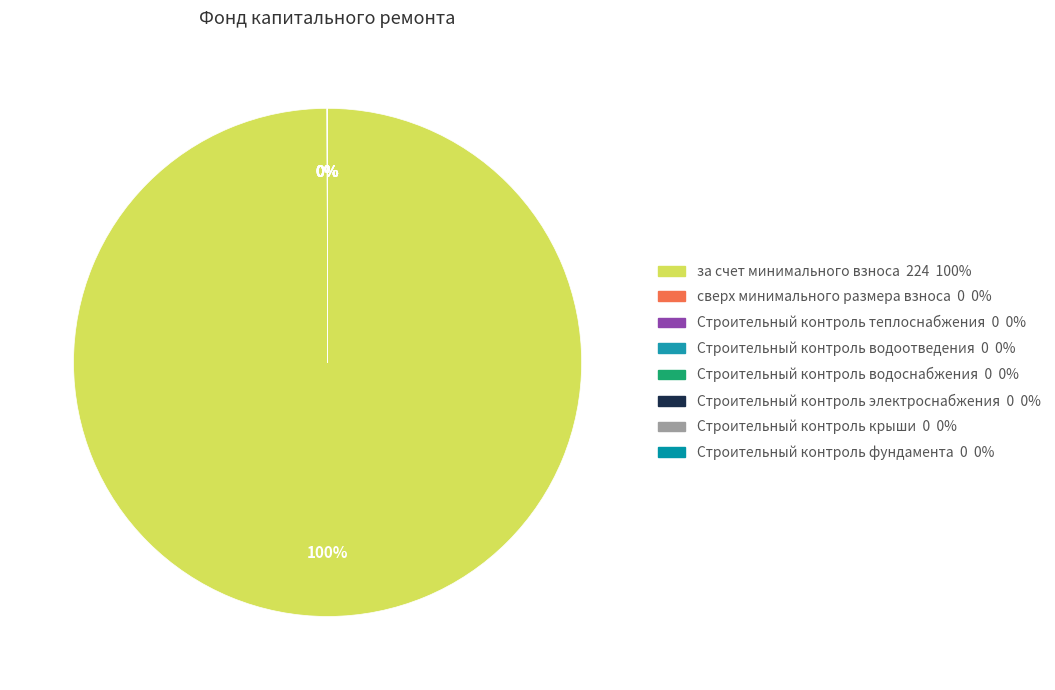

The за счет минимального взноса slice represents 99% of the pie. True or false?

False